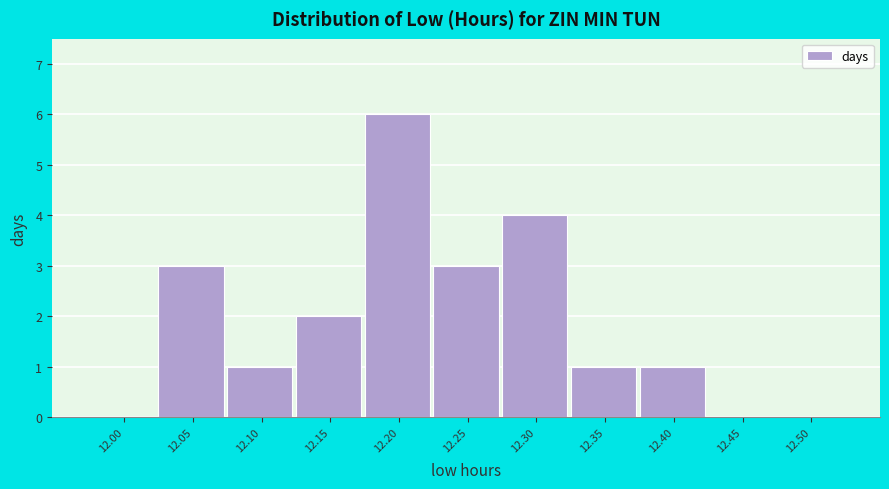

Reading left to right, transcribe all the data shown in this chart.

12.00=0	12.05=3	12.10=1	12.15=2	12.20=6	12.25=3	12.30=4	12.35=1	12.40=1	12.45=0	12.50=0